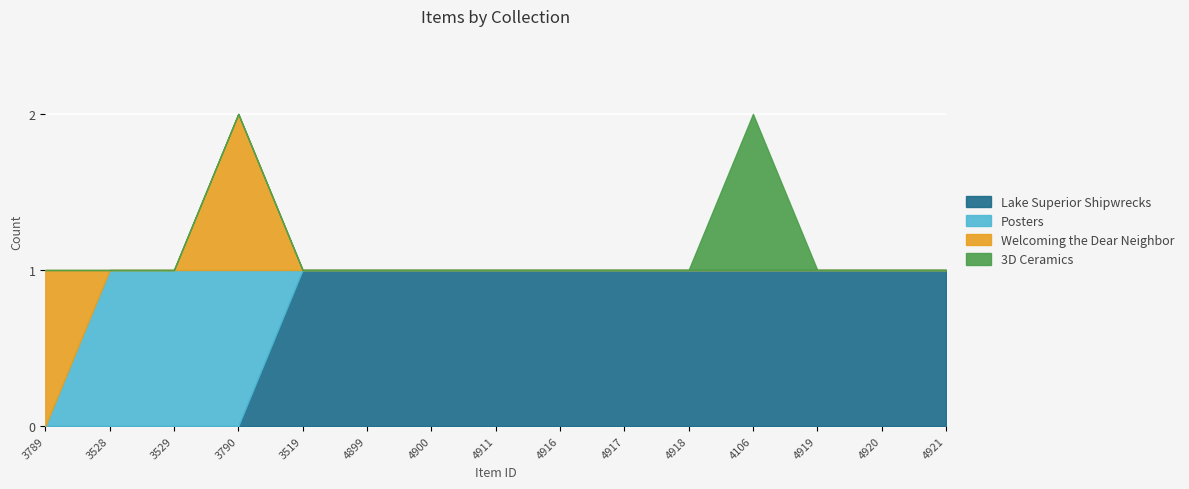

True or false: 3D Ceramics and Lake Superior Shipwrecks cross at least once.

False